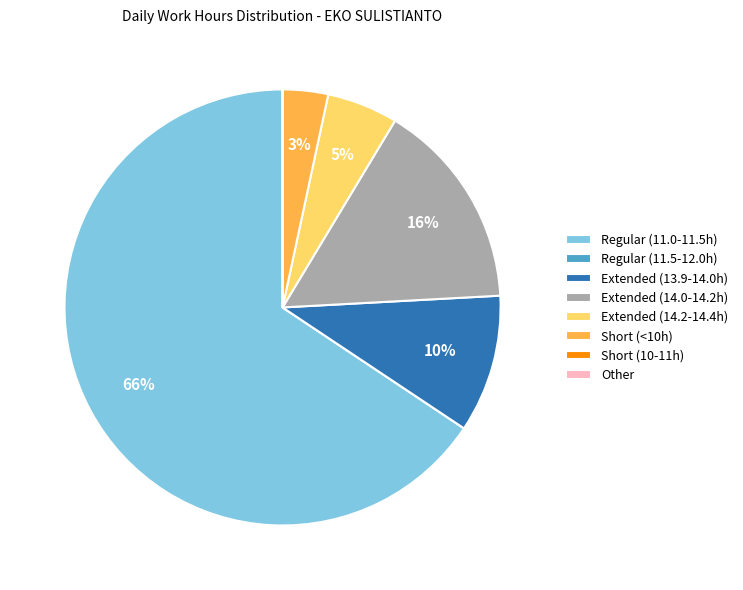

Is there any slice that represents more than half of the pie?

Yes